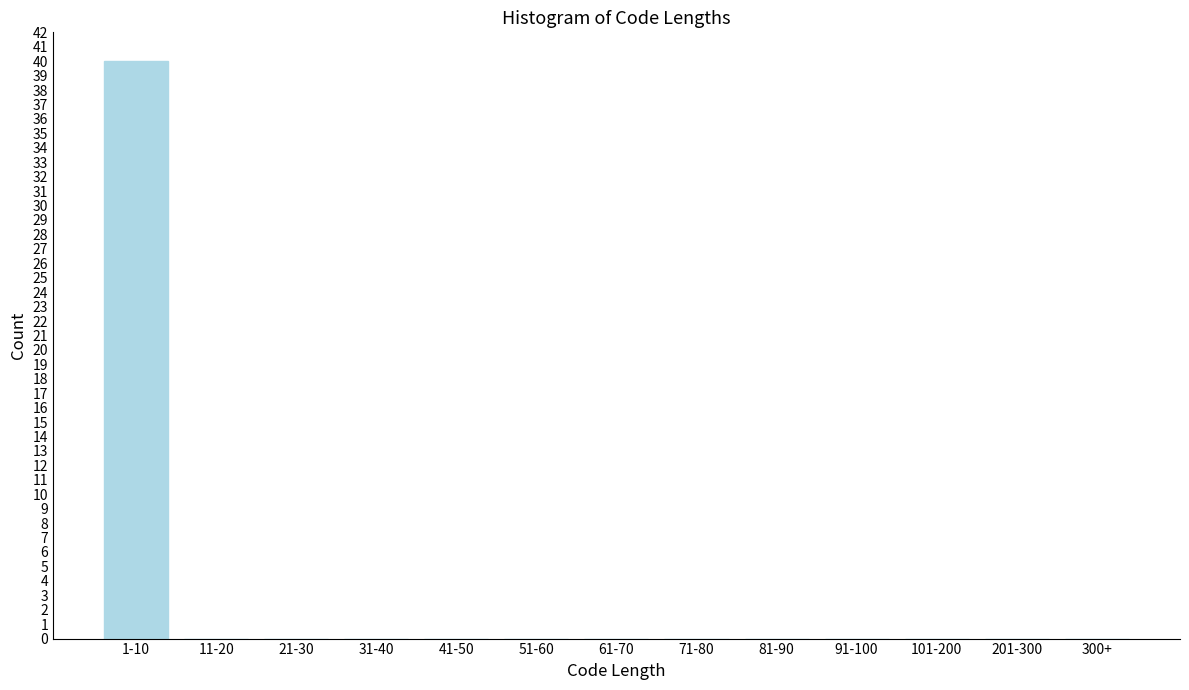

Reading left to right, extract all data points from this chart.

1-10=40	11-20=0	21-30=0	31-40=0	41-50=0	51-60=0	61-70=0	71-80=0	81-90=0	91-100=0	101-200=0	201-300=0	300+=0